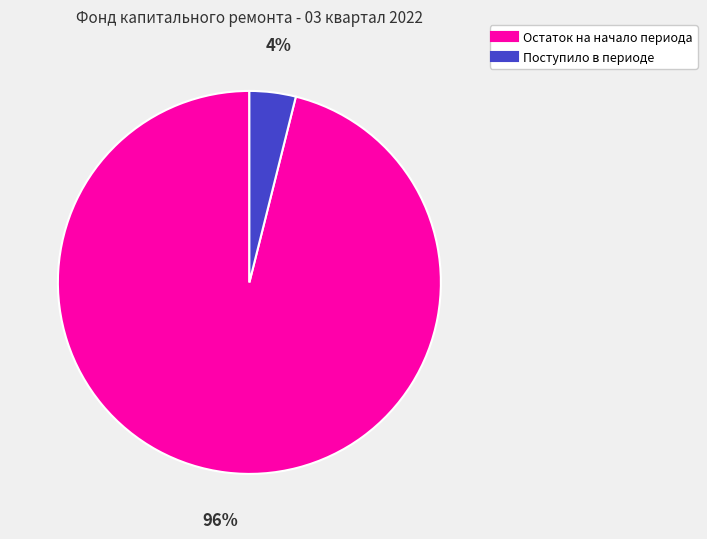

Is there any slice that represents more than half of the pie?

Yes